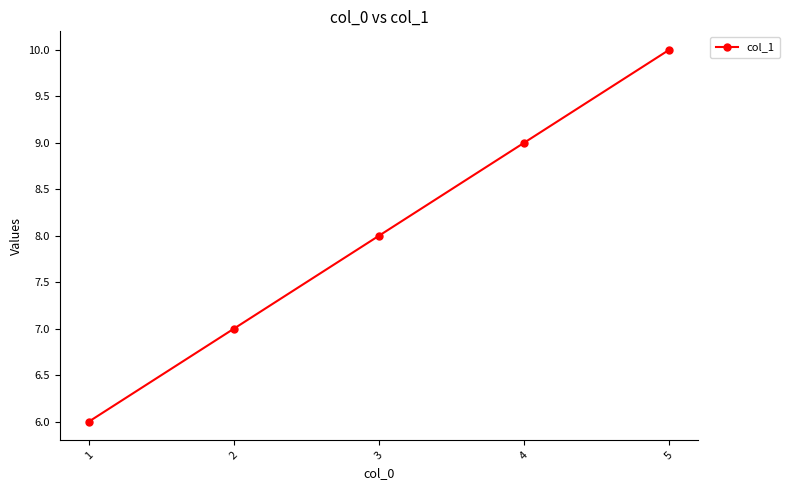

What is the ratio of the value at 2 to the value at 5?

0.7